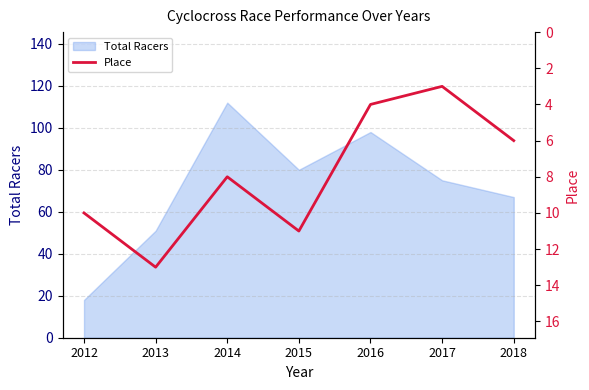

How many values exceed 8?

3